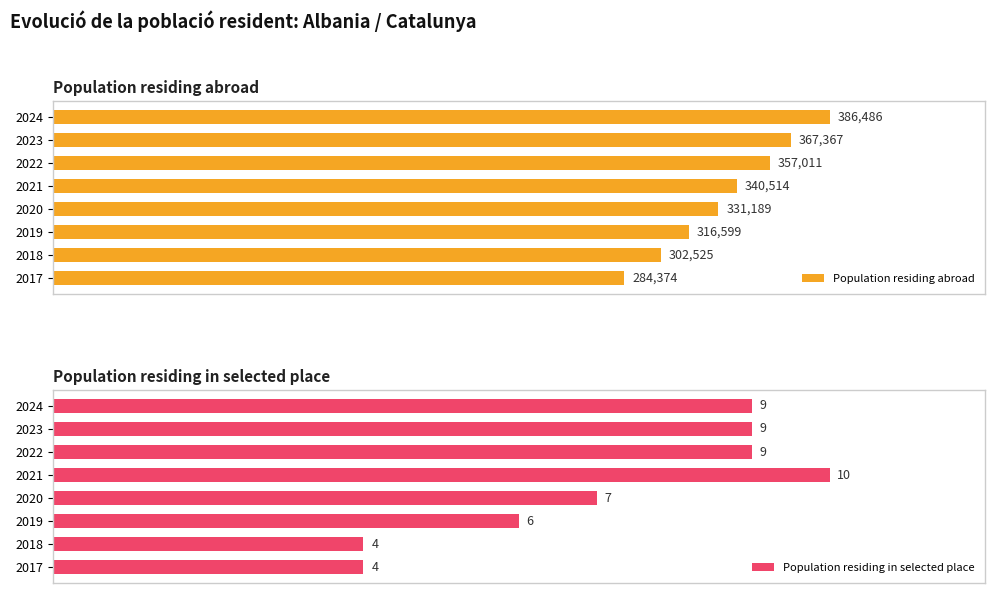

Between 2017 and 2018, which is larger?

2018